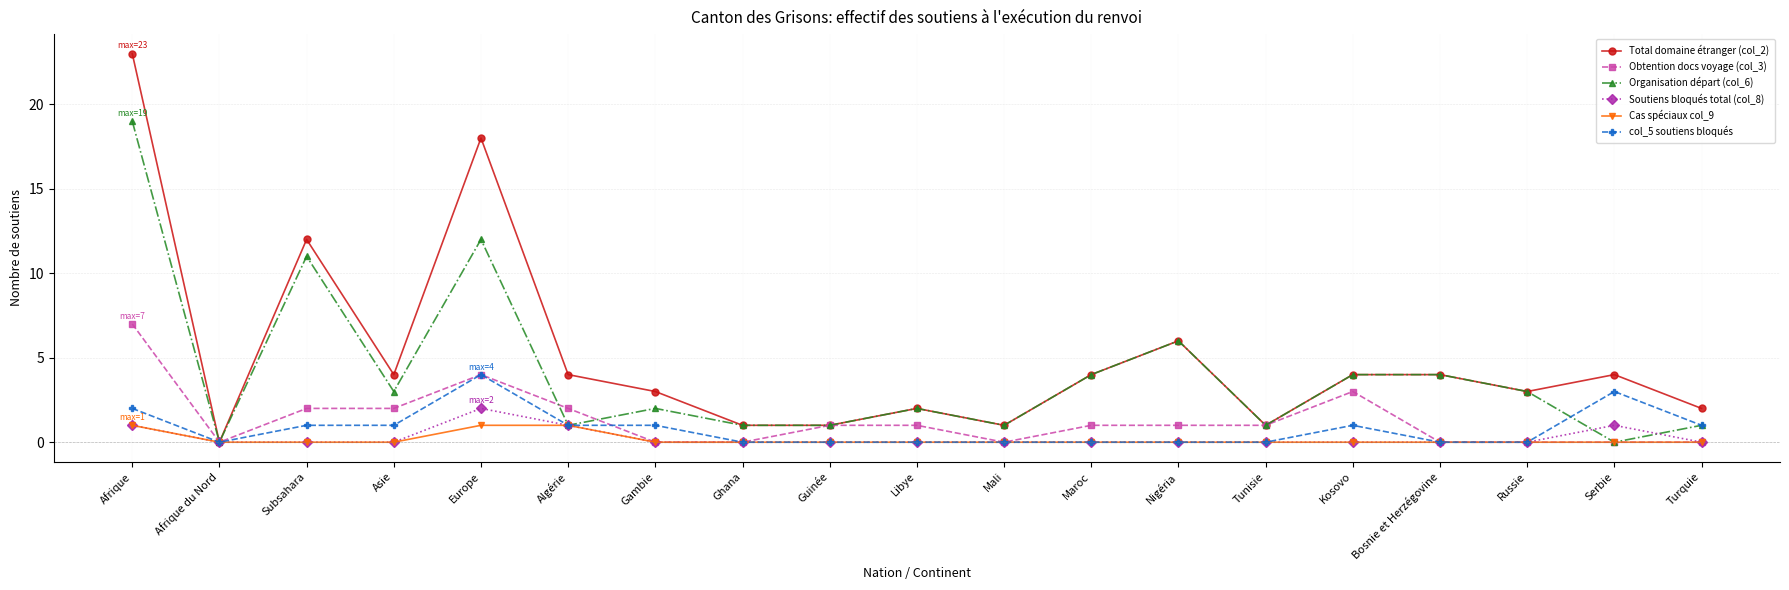

The Soutiens bloqués total (col_8) series shows 0 at Maroc. True or false?

True